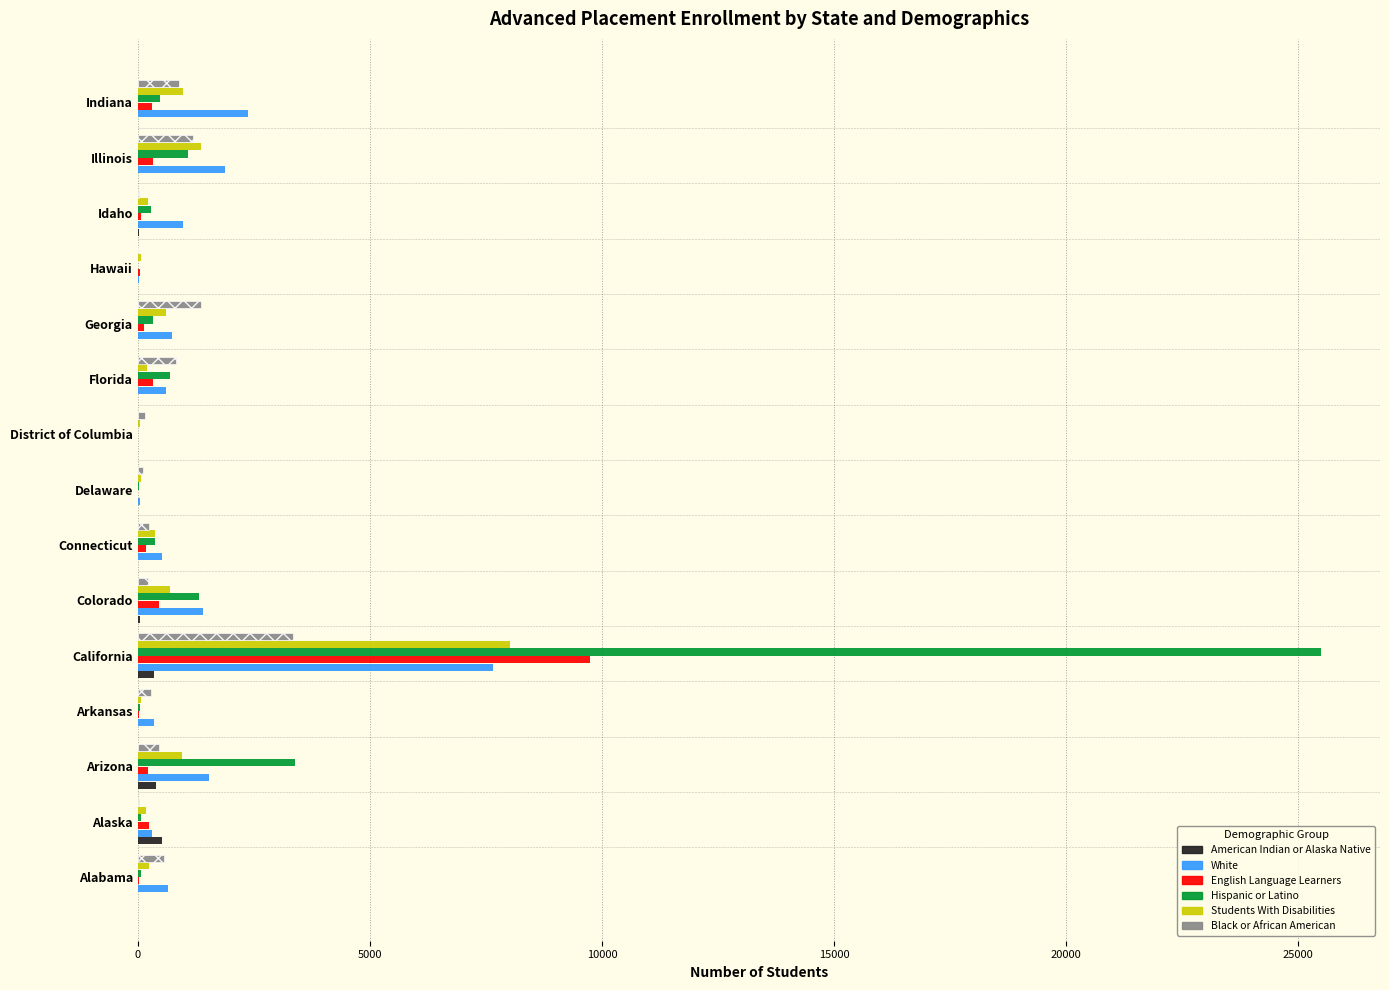

True or false: Black or African American has a value of 897 at Indiana.

True